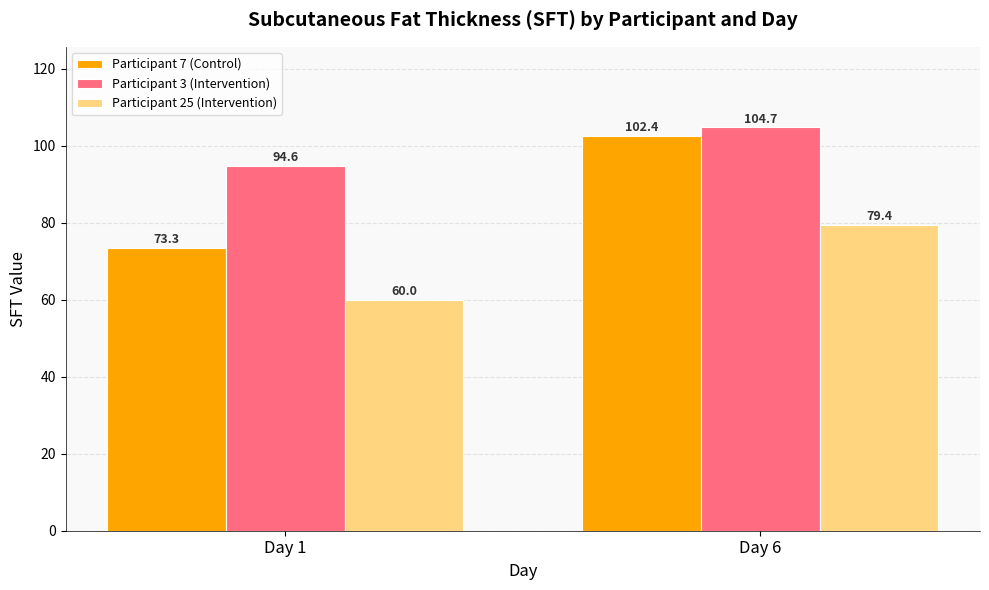

At which label does Participant 7 (Control) reach its peak?

Day 6